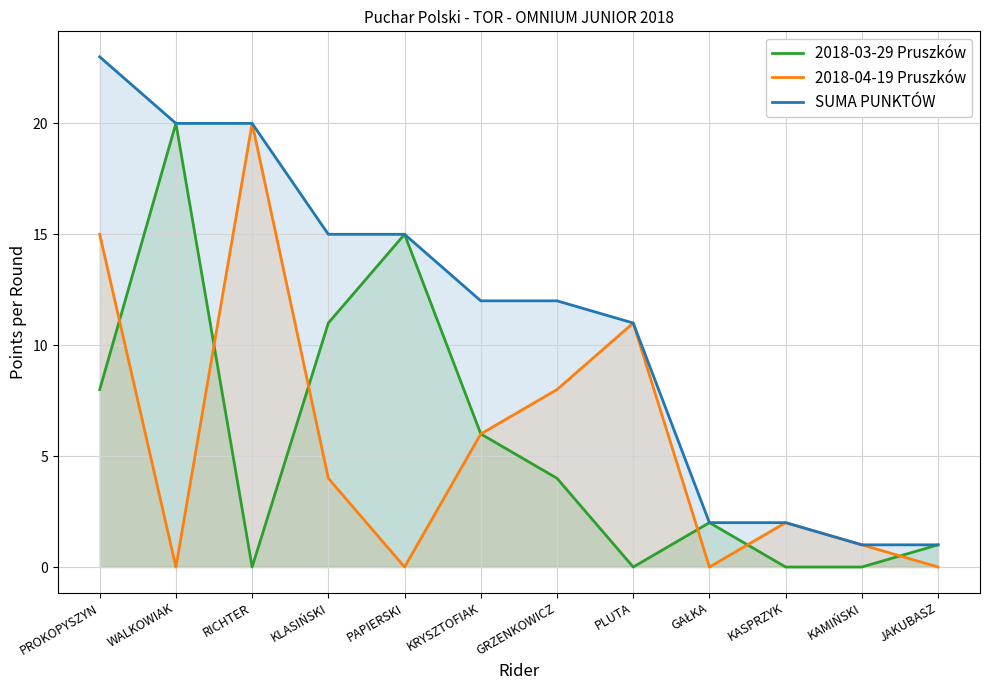

Is the value of 2018-03-29 Pruszków at KAMIŃSKI greater than the value of 2018-04-19 Pruszków at PAPIERSKI?

No